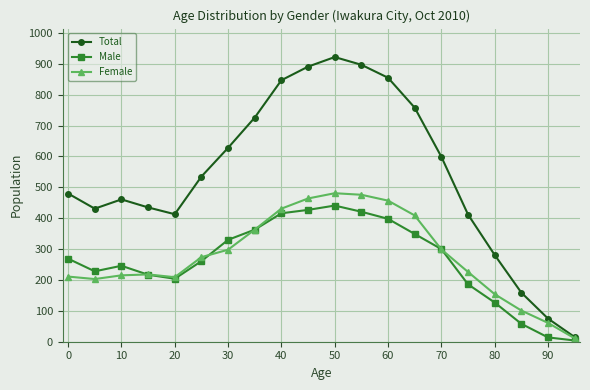

Which series has the largest range (max minus min)?

Total